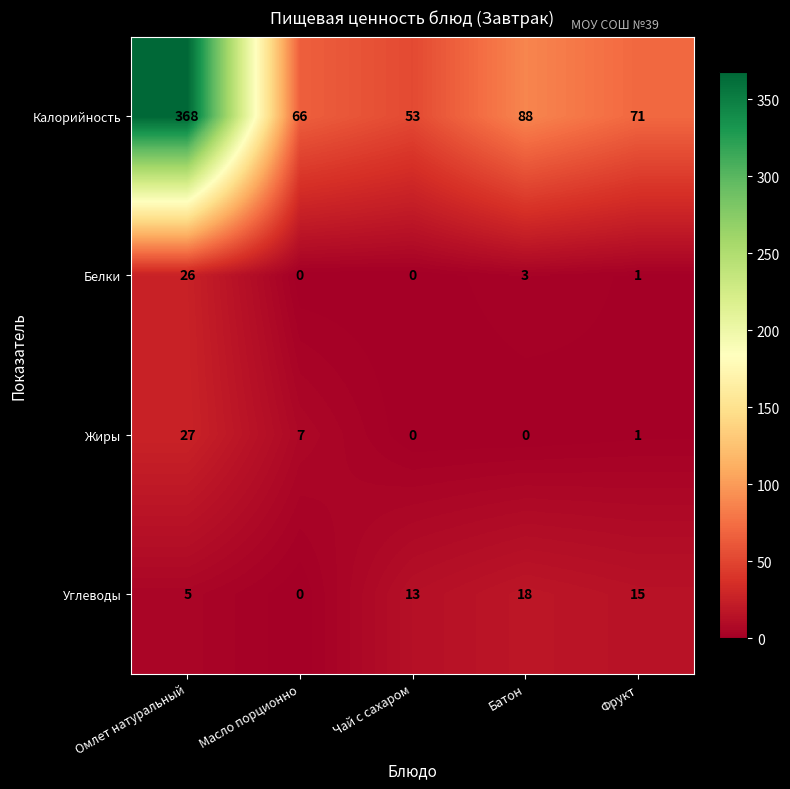

Reading left to right, what are all the values shown in this chart?

Калорийность: Омлет натуральный=368	Масло порционно=66	Чай с сахаром=53	Батон=88	Фрукт=71
Белки: Омлет натуральный=26	Масло порционно=0	Чай с сахаром=0	Батон=3	Фрукт=1
Жиры: Омлет натуральный=27	Масло порционно=7	Чай с сахаром=0	Батон=0	Фрукт=1
Углеводы: Омлет натуральный=5	Масло порционно=0	Чай с сахаром=13	Батон=18	Фрукт=15